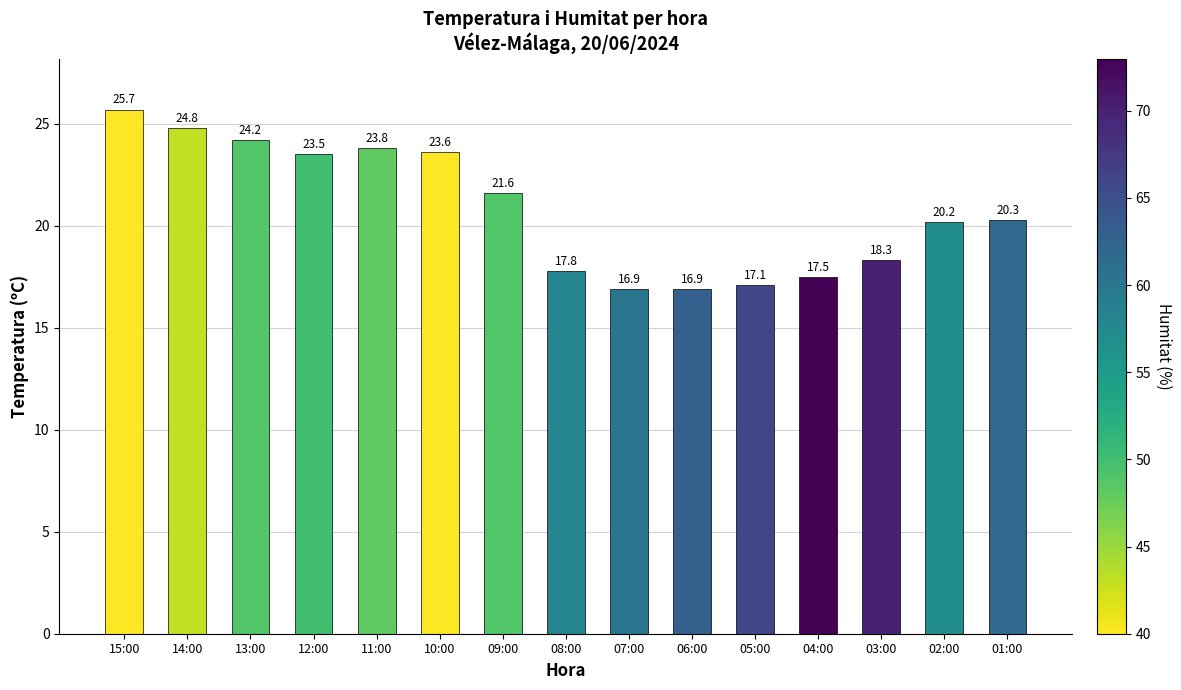

Is it true that the value at 14:00 is 24.8?

True